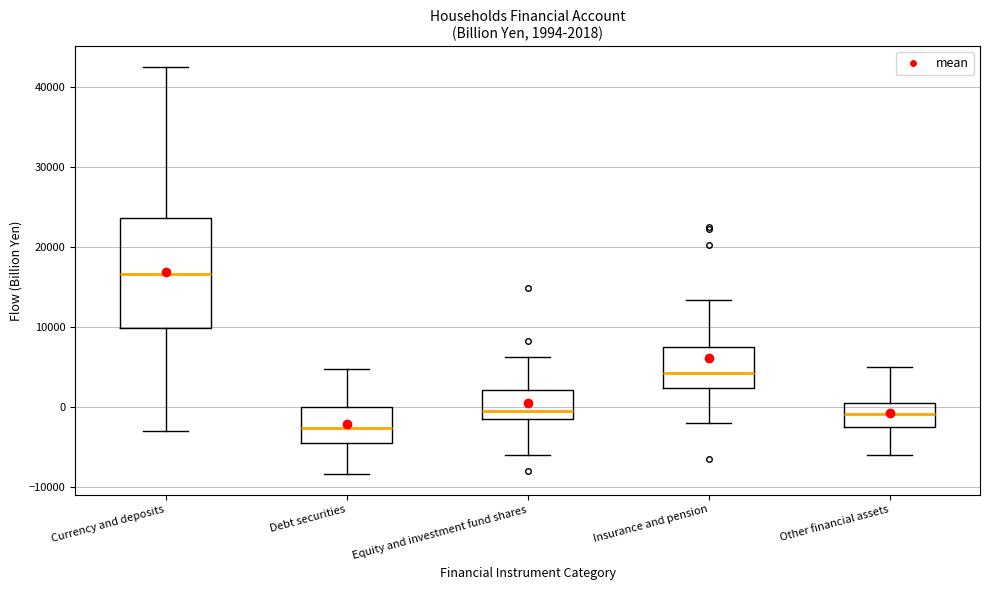

Which box's median line is the highest?

Currency and deposits